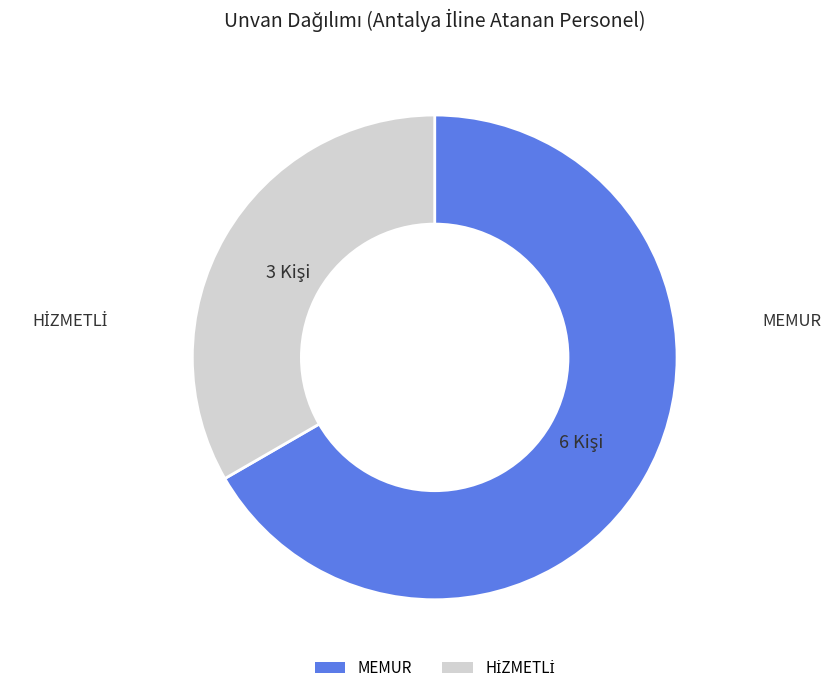

Count the number of slices in the pie.

2